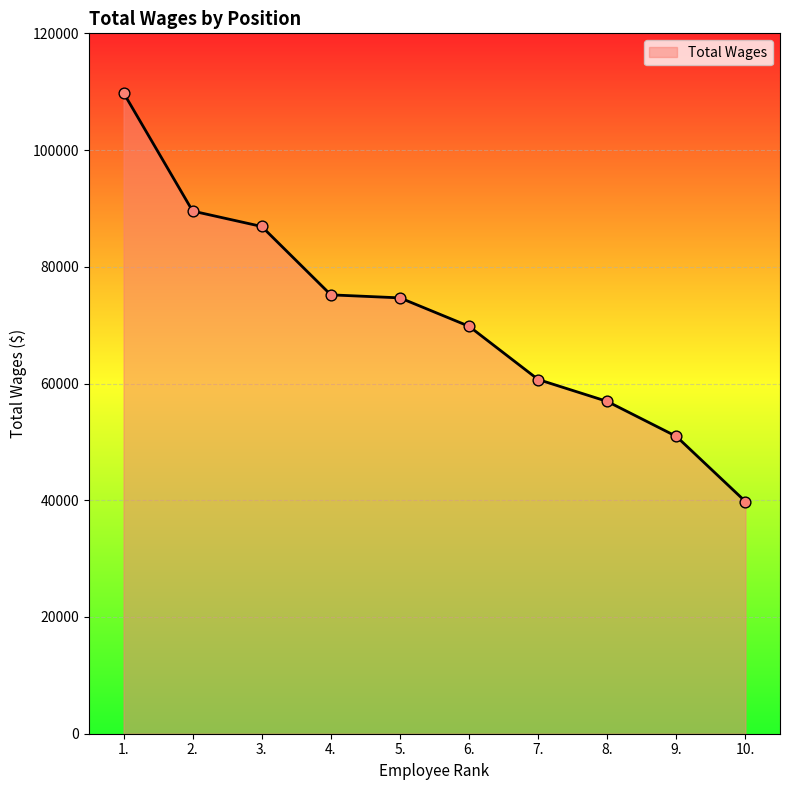

Between 9. and 5., which is larger?

5.